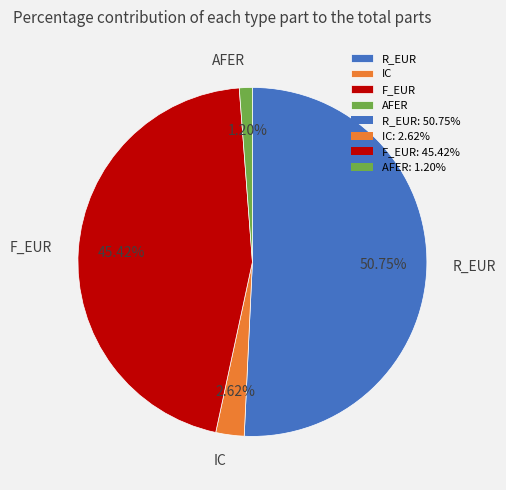

What is the total percentage of R_EUR and F_EUR?

96.2%